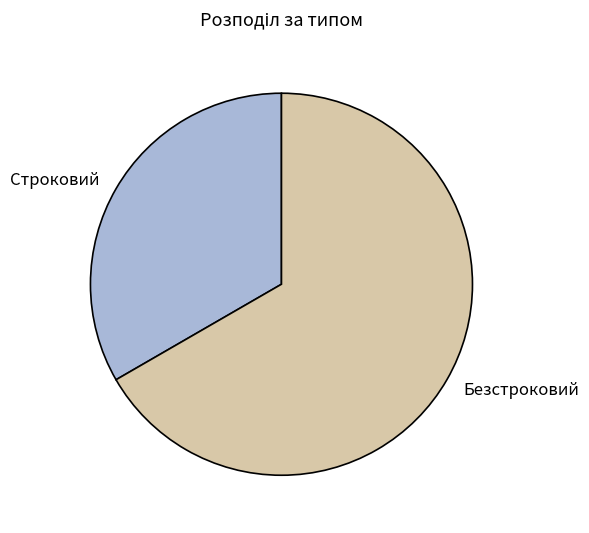

What is the majority slice?

Безстроковий